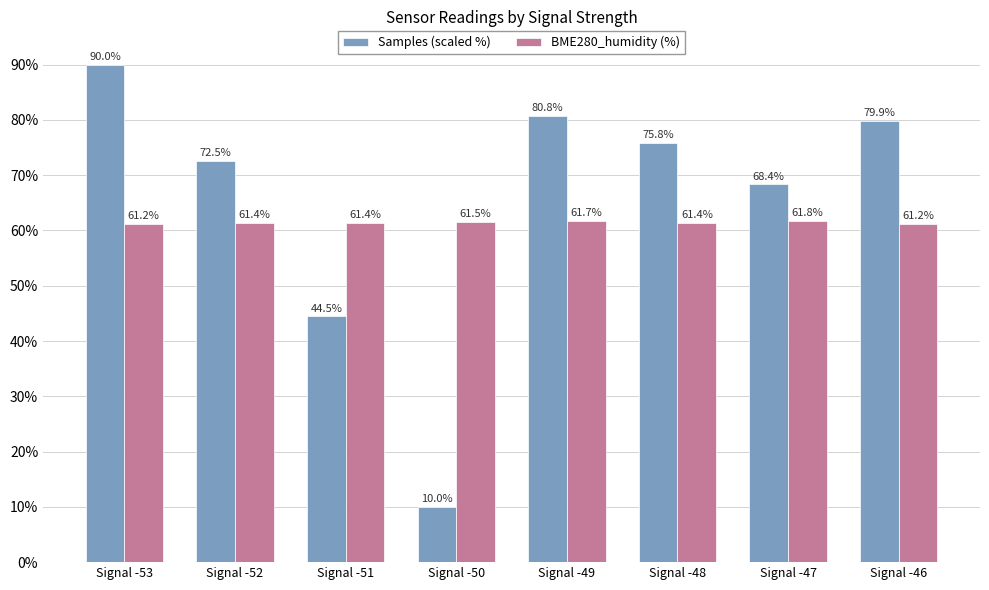

The value of BME280_humidity (%) at Signal -46 is 61.2. True or false?

True